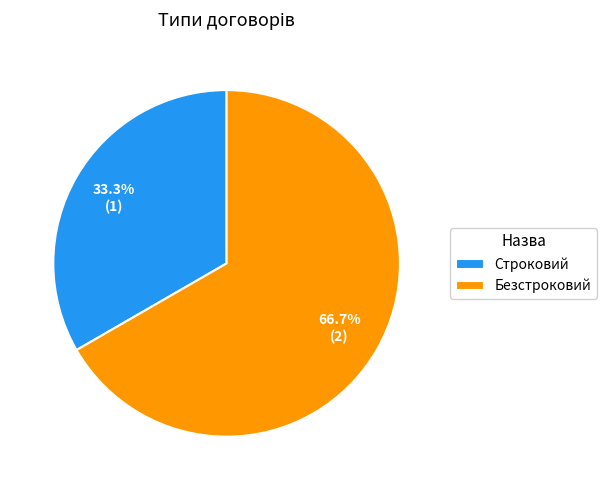

Is it true that Безстроковий is 59% of the pie?

False